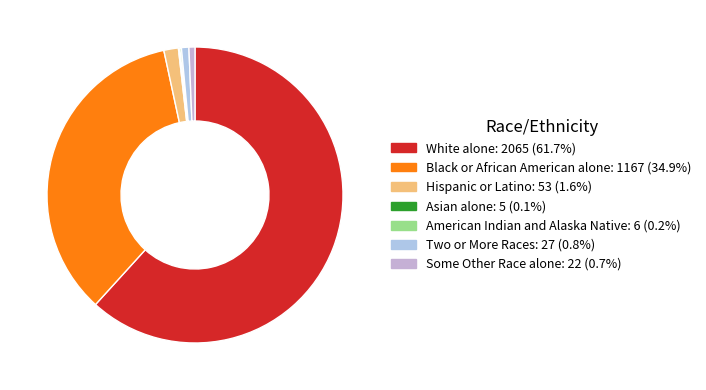

Does any single category account for the majority?

Yes